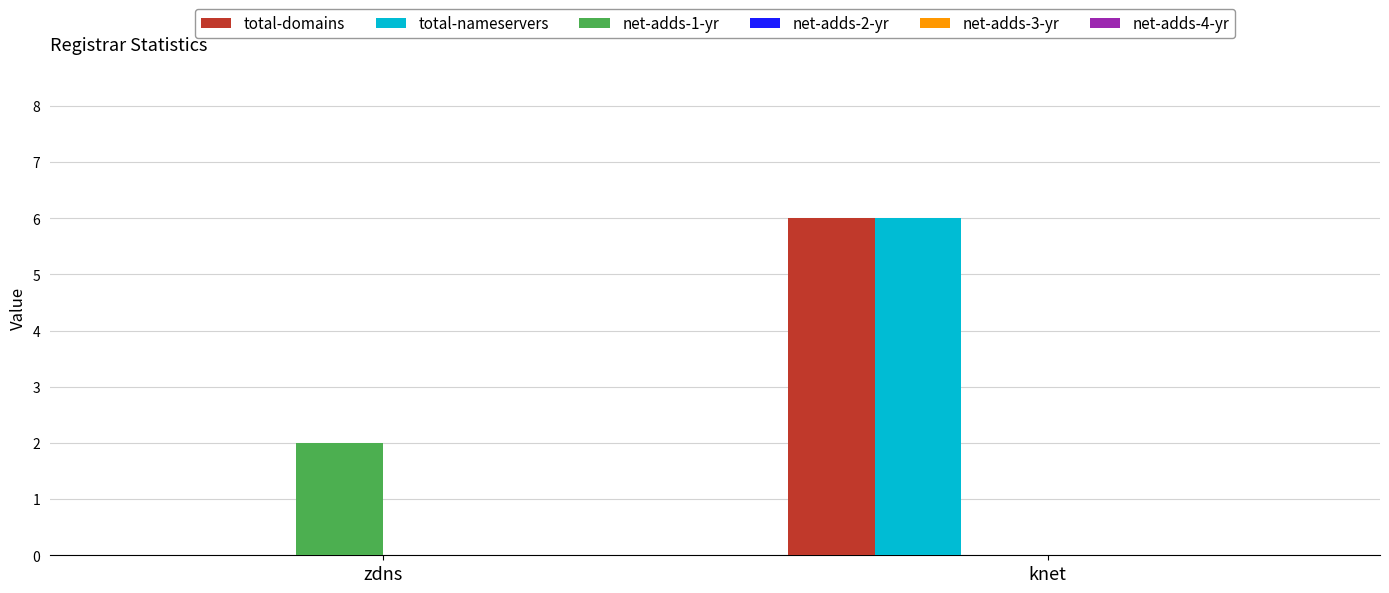

Reading left to right, list all the values displayed in this chart.

total-domains: zdns=0	knet=6
total-nameservers: zdns=0	knet=6
net-adds-1-yr: zdns=2	knet=0